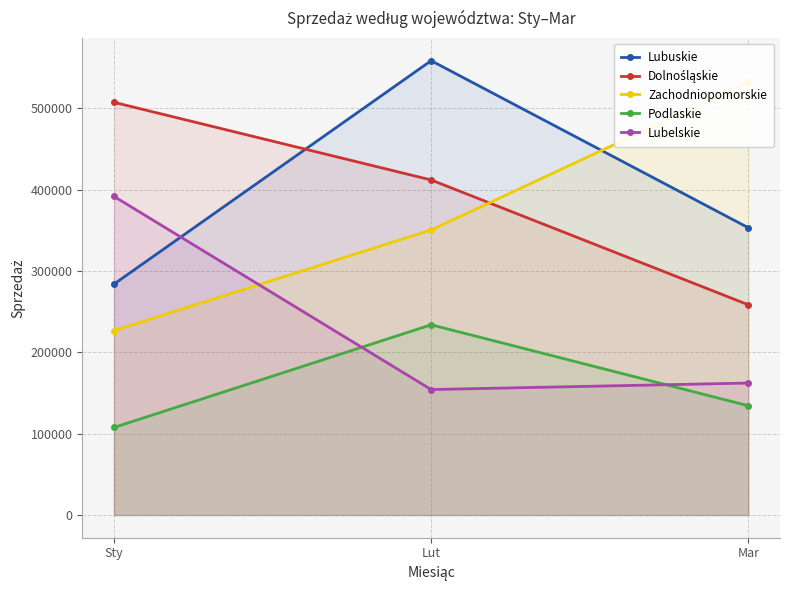

What is the value of the Podlaskie point at the 3rd from the left?

134300